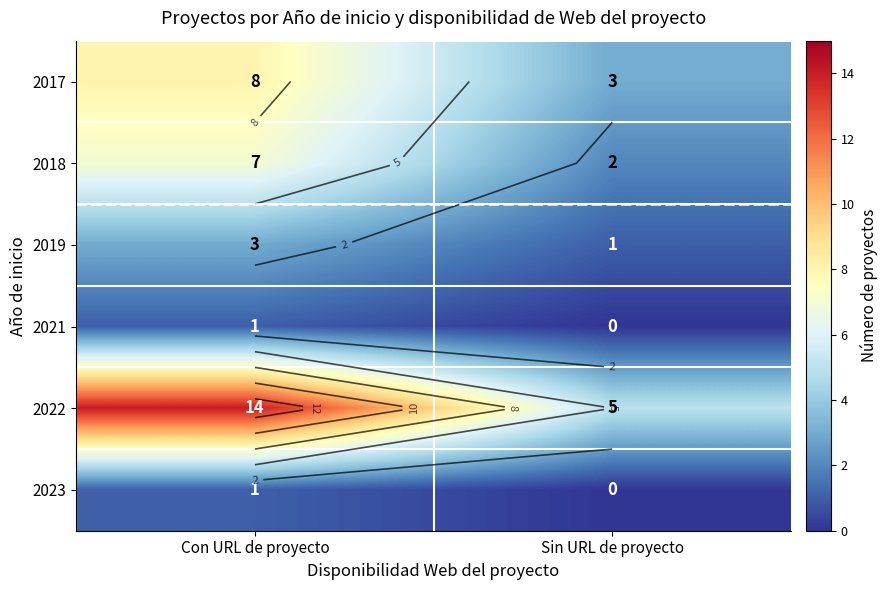

Which series changed the most between Con URL de proyecto and Sin URL de proyecto?

2022